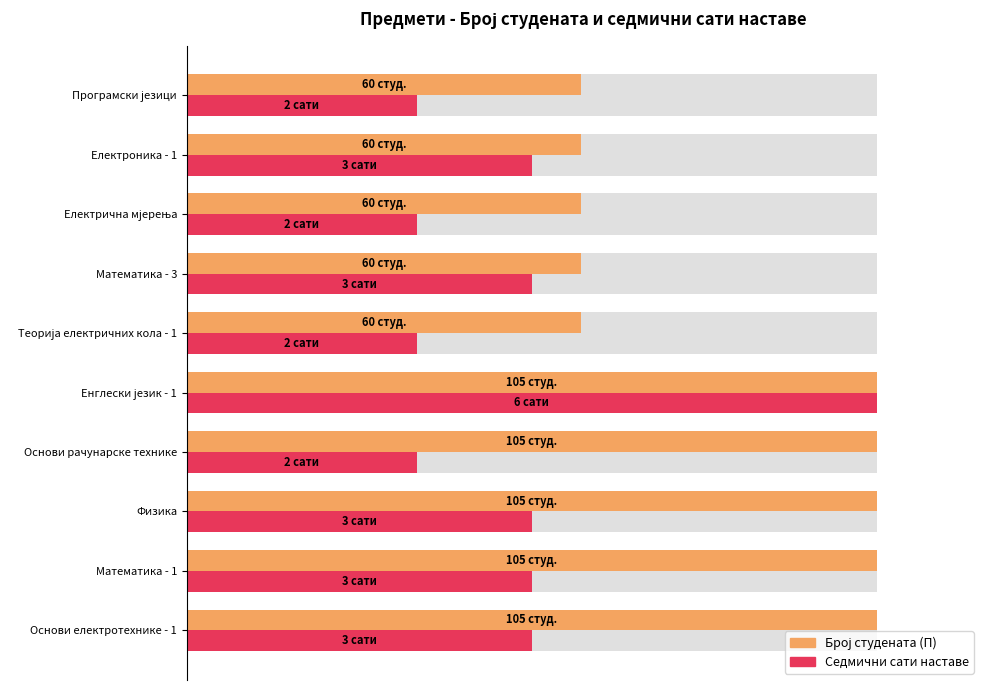

Which series changed the most between Математика - 1 and Енглески језик - 1?

Сед. сати